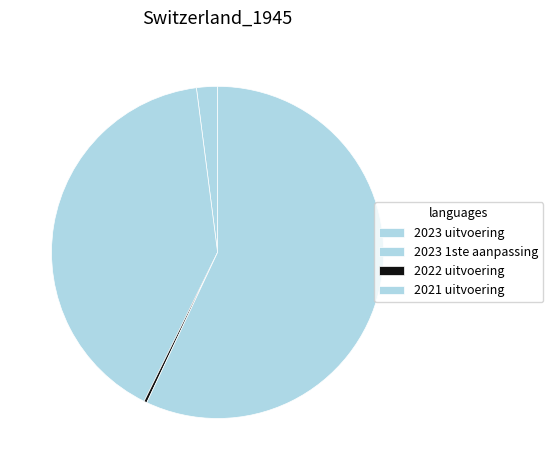

Which slice is the smallest?

2022 uitvoering